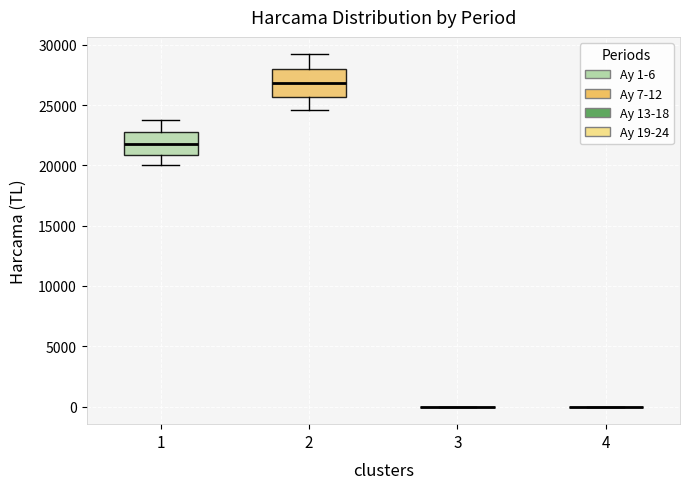

Reading left to right, transcribe this box plot: for each box, give where its median line is, the range the box spans, and where its two whiskers end, as read against the y-axis. The values are not printed on the chart, so give them approximately, as read against the axis.

1: median 22000, box 21000 to 23000, whiskers 20000 to 24000
2: median 27000, box 25500 to 28000, whiskers 24500 to 29000
3: box collapsed to a line at 0, whiskers 0 to 0
4: box collapsed to a line at 0, whiskers 0 to 0